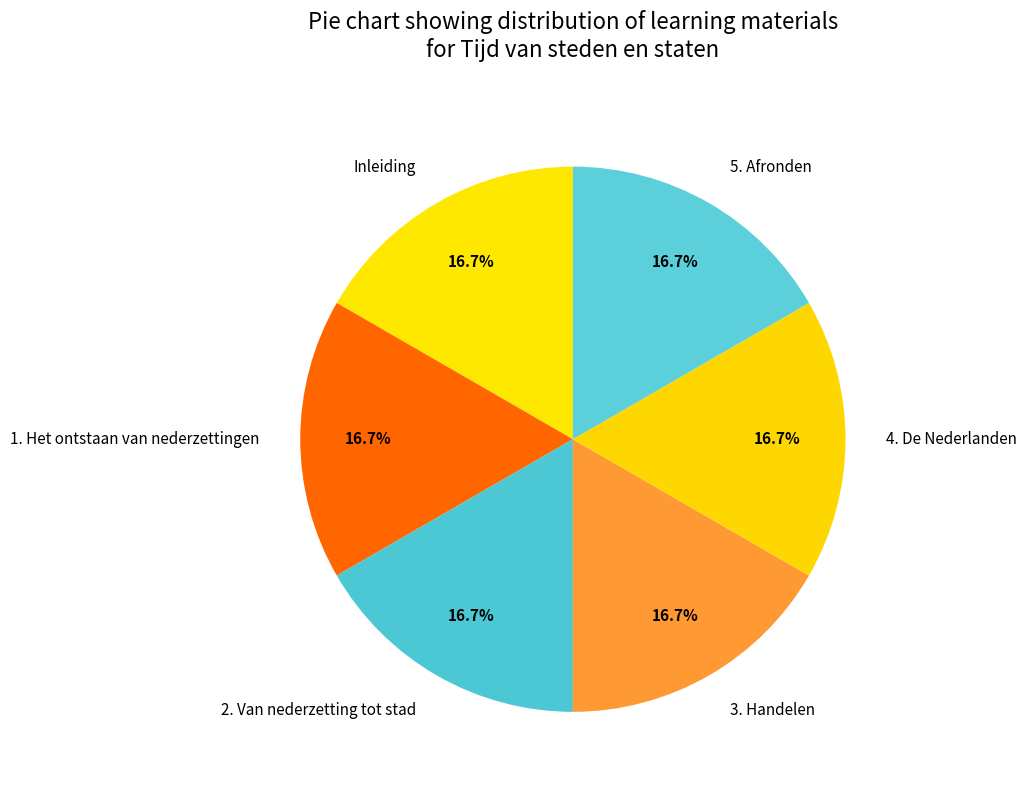

Approximately how many times larger is the value at Inleiding compared to 2. Van nederzetting tot stad?

1.0